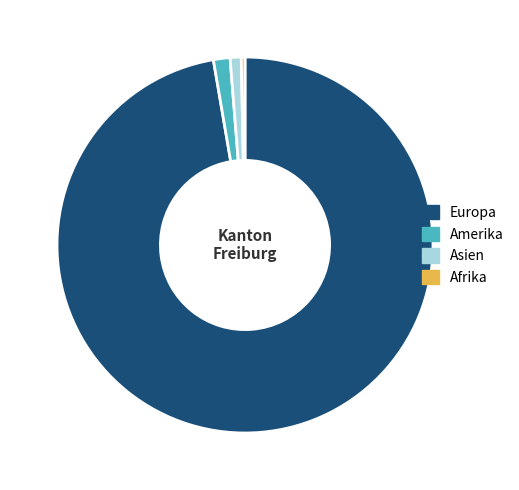

Which category accounts for the majority?

Europa